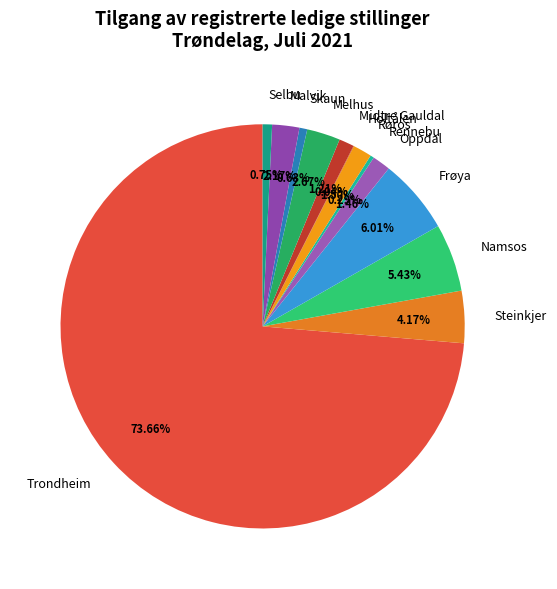

Is there any slice that represents more than half of the pie?

Yes